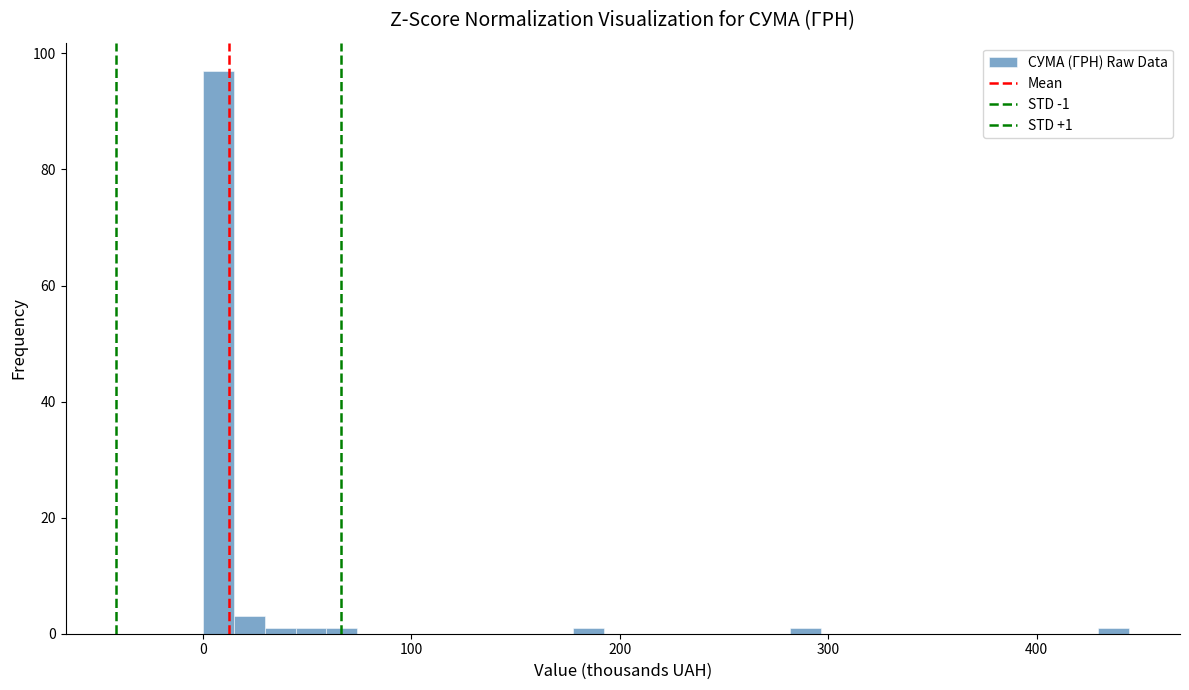

Read against the x-axis, roughly where is the centre of the tallest bar?

10